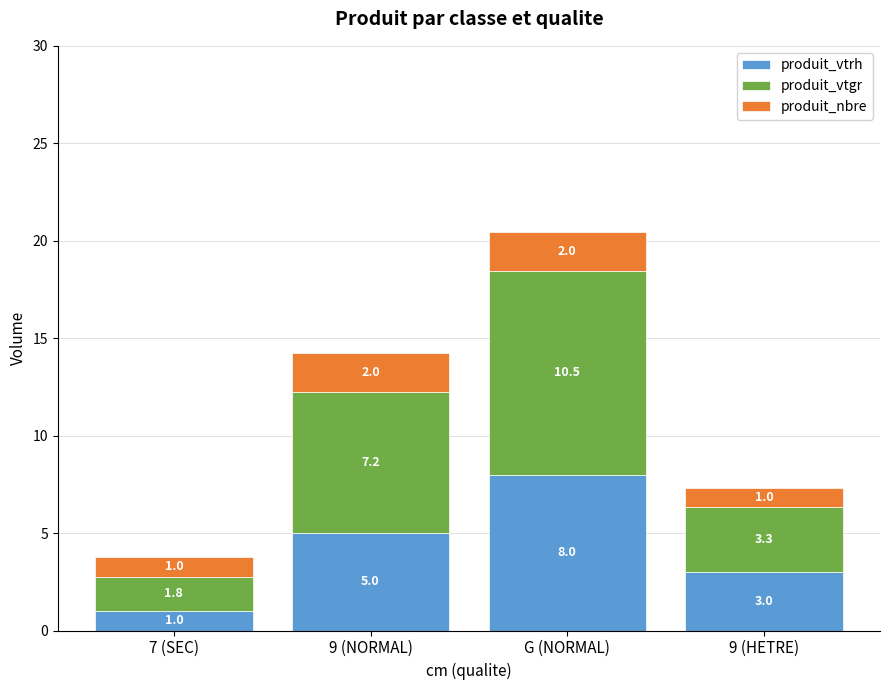

What is the total value across all series at 9 (HETRE)?

7.3